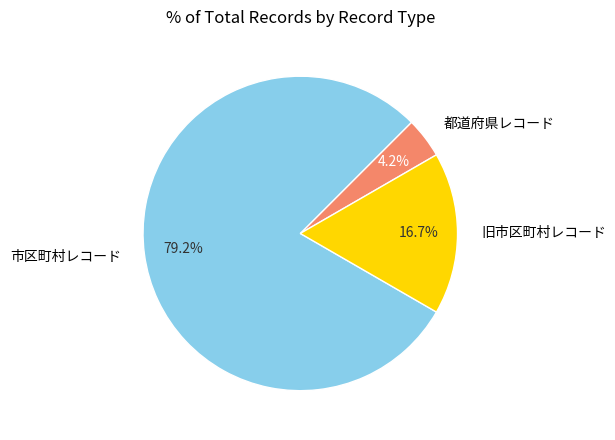

How many segments does this pie chart have?

3